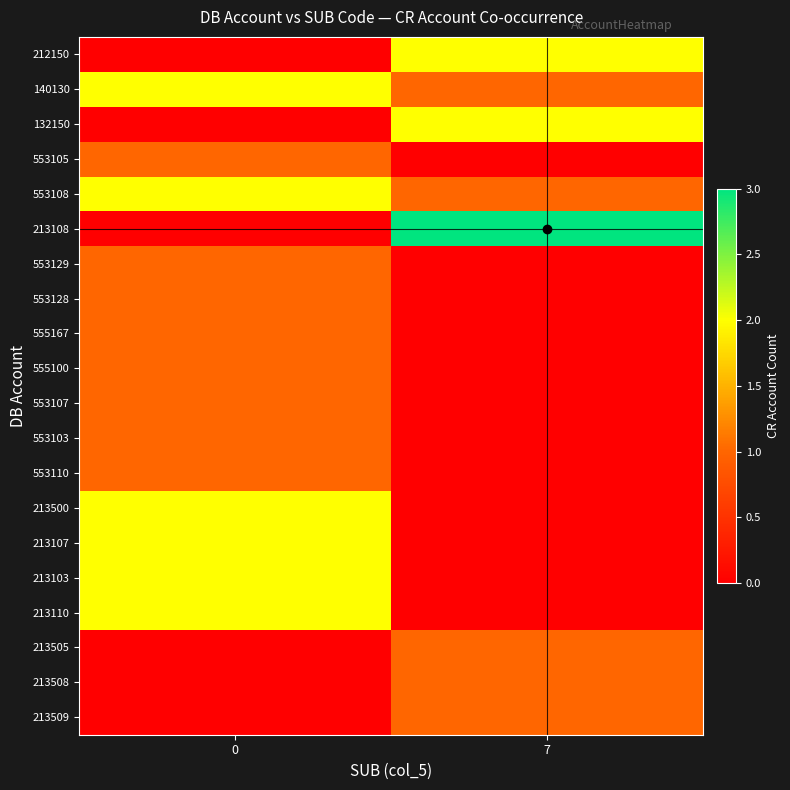

Rank the series by their maximum value, from lowest to highest.

553105, 553129, 553128, 555167, 555100, 553107, 553103, 553110, 213505, 213508, 213509, 212150, 140130, 132150, 553108, 213500, 213107, 213103, 213110, 213108